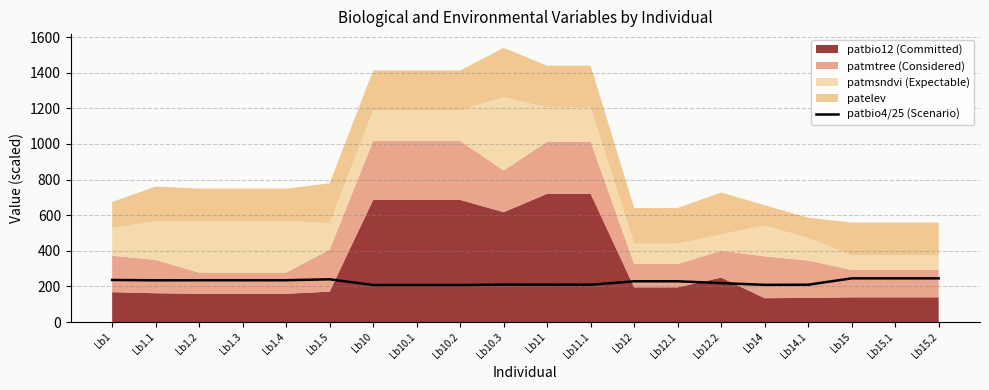

The value of patbio4/25 (Scenario) at Lb1 is 358.4. True or false?

False